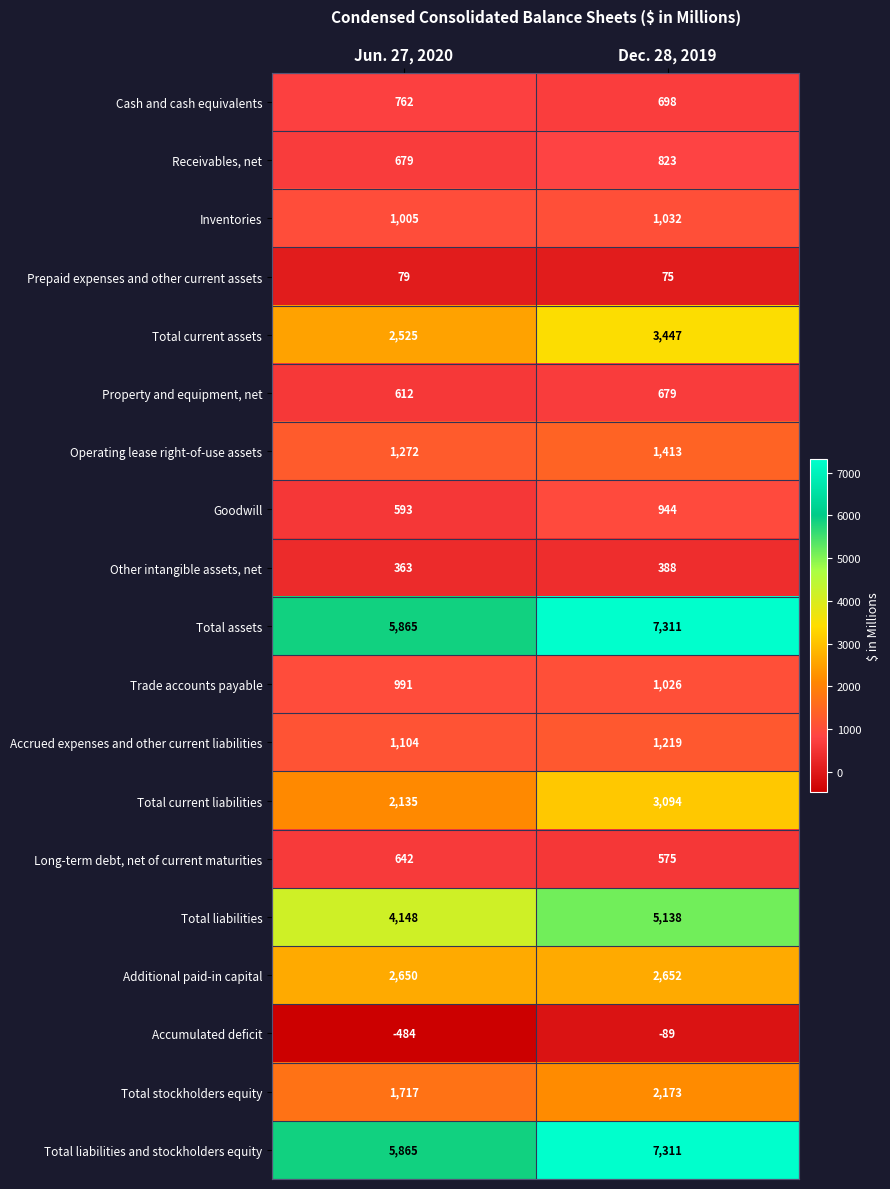

Is it true that Additional paid-in capital equals 2652 at Dec. 28, 2019?

True